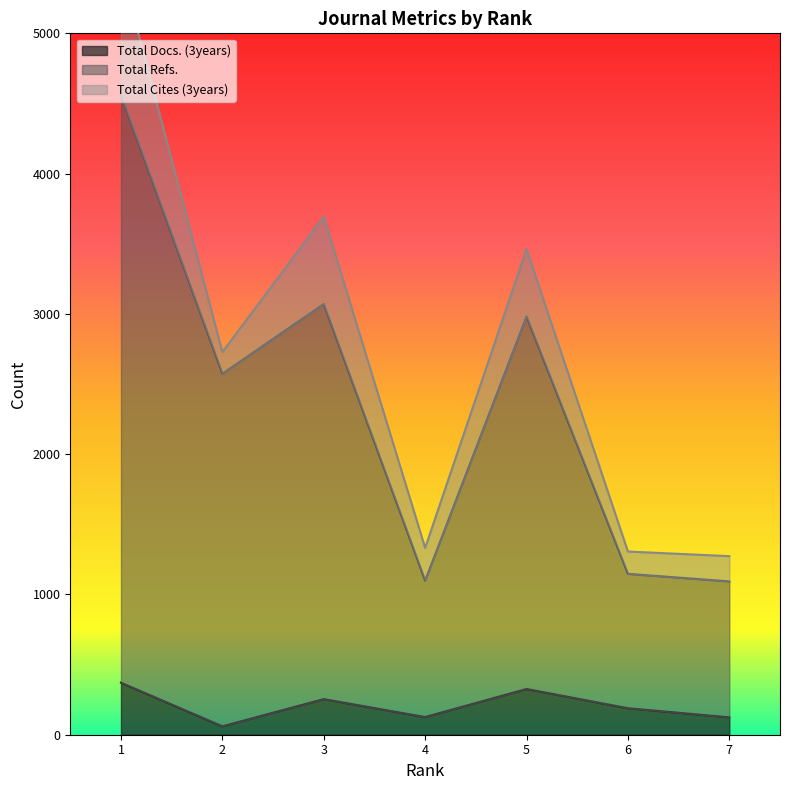

At which category is the sum across all series the highest?

1